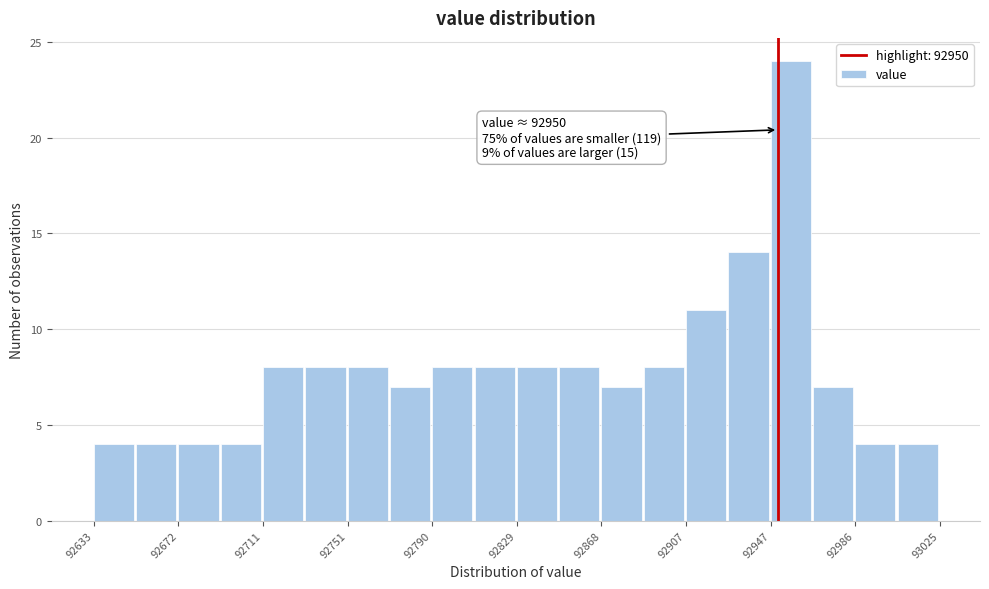

Read against the x-axis, roughly where is the centre of the tallest bar?

92955